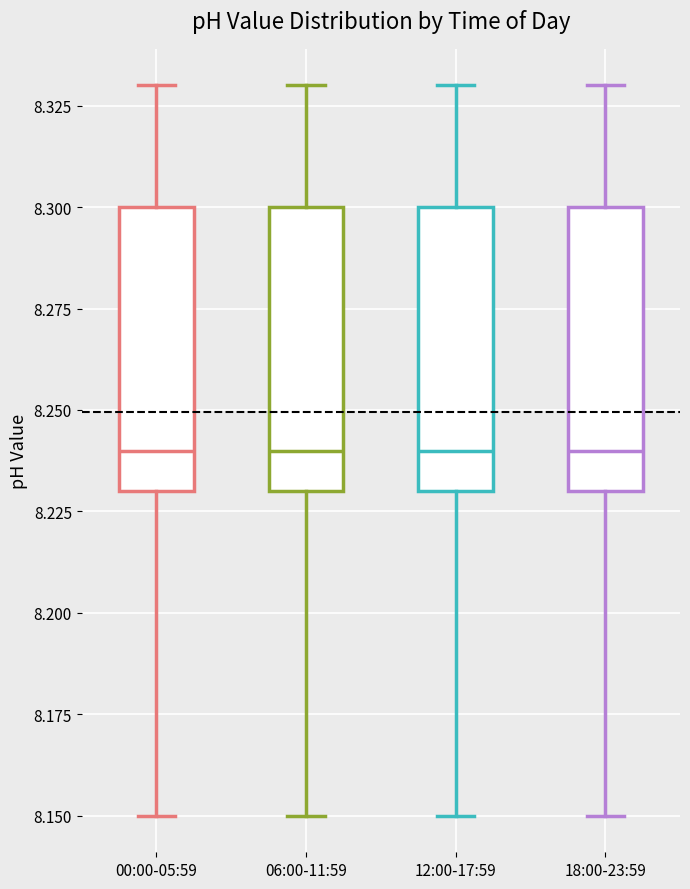

Reading left to right, read every box against the y-axis: the position of its median line, the range the box covers, and the ends of its whiskers. The values are not printed on the chart, so give them approximately, as read against the axis.

00:00-05:59: median 8.24, box 8.23 to 8.30, whiskers 8.15 to 8.33
06:00-11:59: median 8.24, box 8.23 to 8.30, whiskers 8.15 to 8.33
12:00-17:59: median 8.24, box 8.23 to 8.30, whiskers 8.15 to 8.33
18:00-23:59: median 8.24, box 8.23 to 8.30, whiskers 8.15 to 8.33